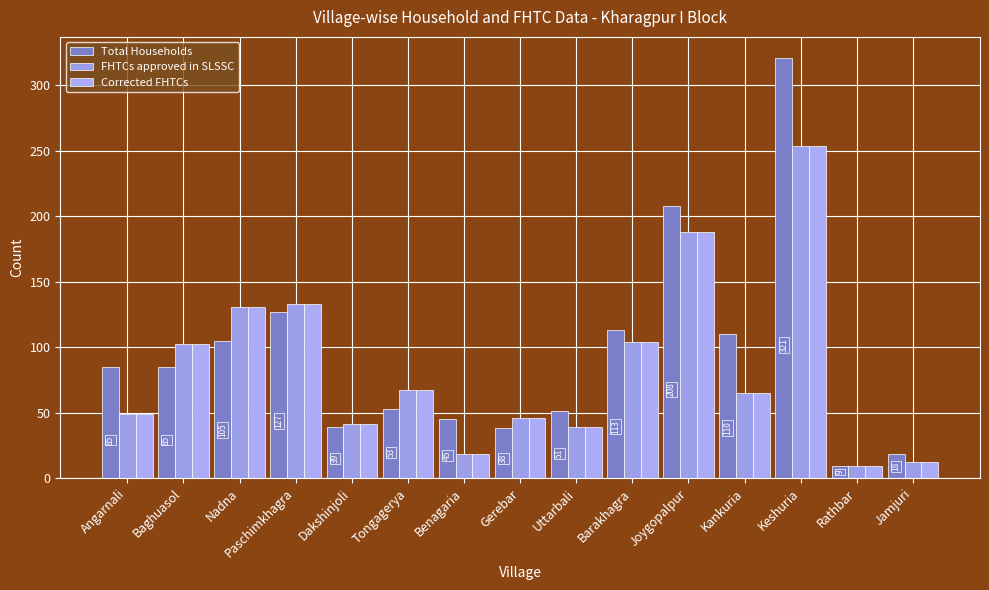

Reading left to right, extract all data points from this chart.

Total Households: 85	85	105	127	39	53	45	38	51	113	208	110	321	9	18
FHTCs approved in SLSSC: 49	102	131	133	41	67	18	46	39	104	188	65	254	9	12
Corrected FHTCs: 49	102	131	133	41	67	18	46	39	104	188	65	254	9	12